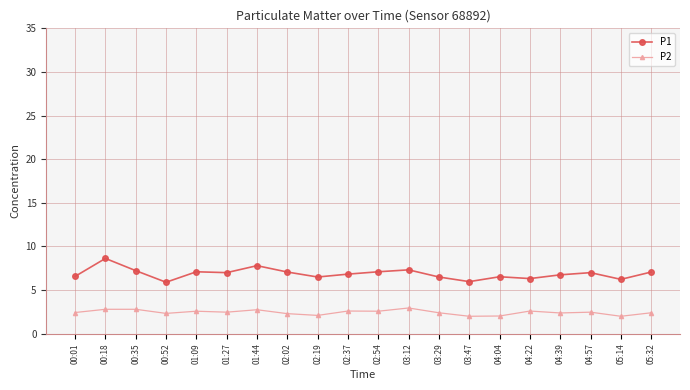

How many lines are shown in the chart?

2